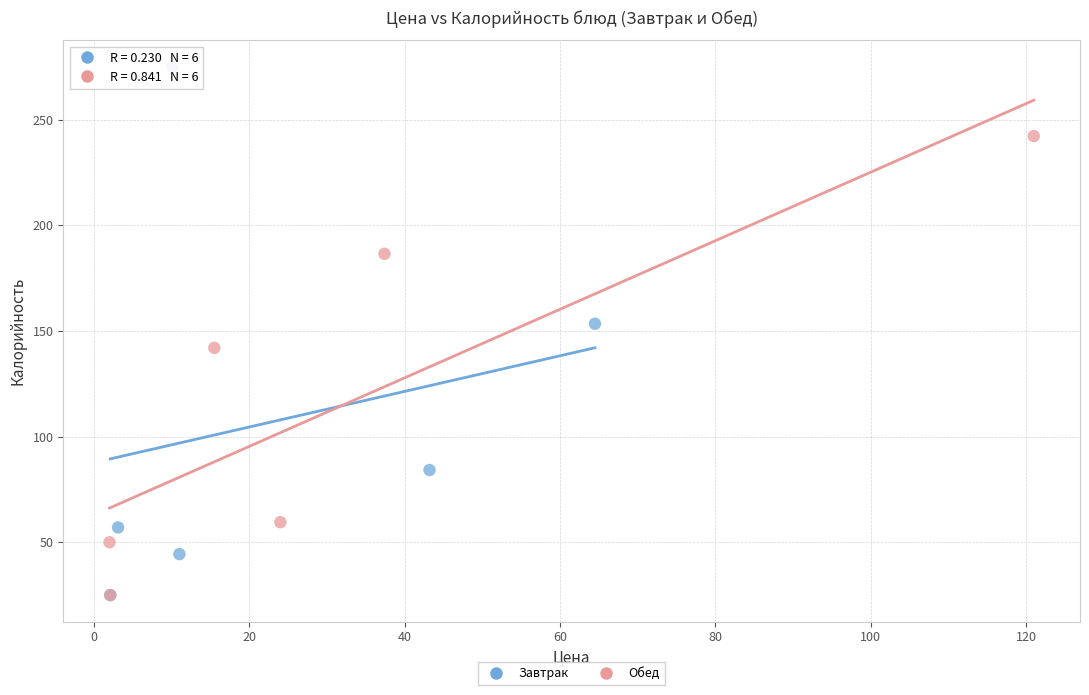

Which series reaches the maximum Y coordinate?

Завтрак